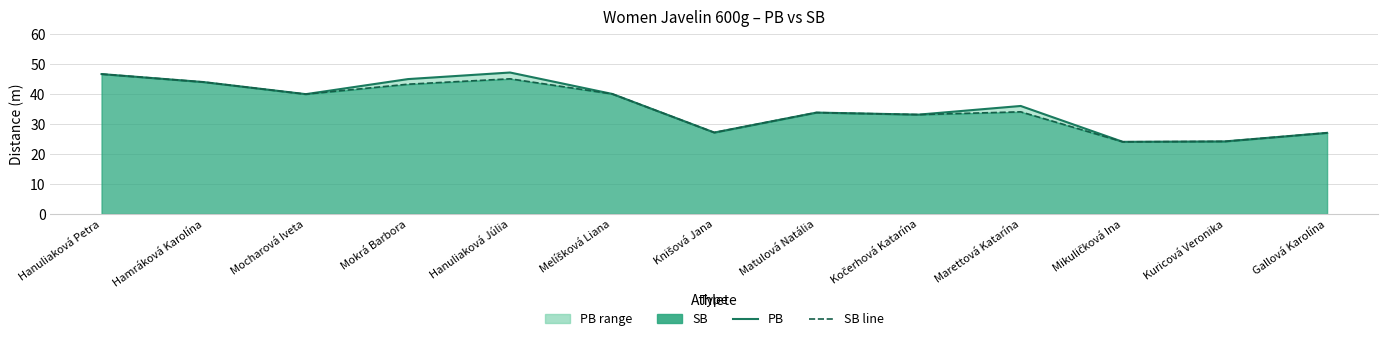

Which series has the largest total across all categories?

PB